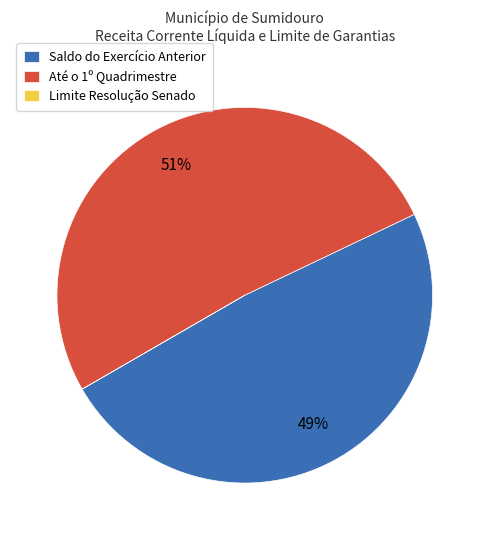

To the nearest percent, what is the difference between the largest and smallest slice percentages?

51%